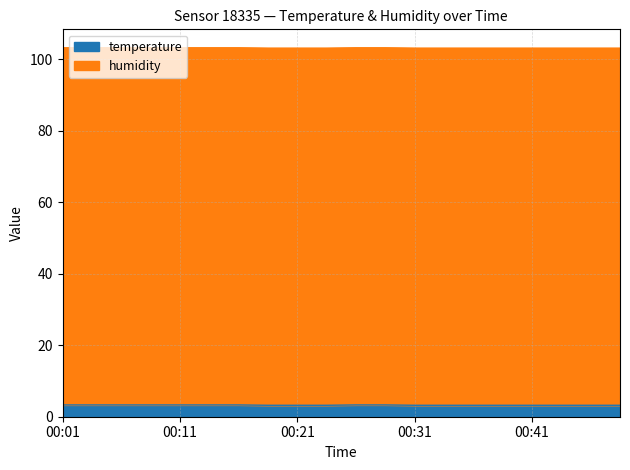

Between 00:26 and 00:24, which is larger?

00:26